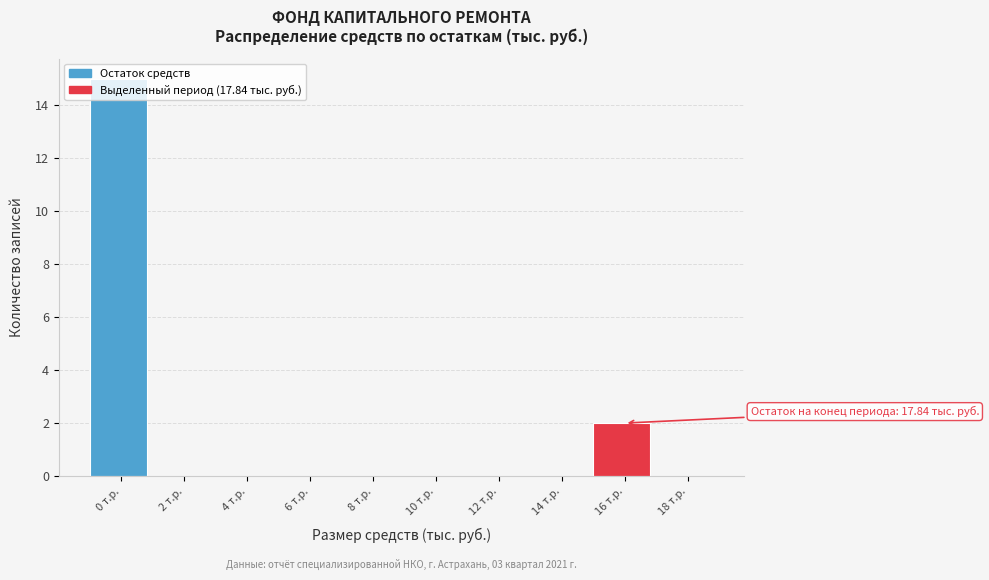

What is the change in value from 2 т.р. to 16 т.р.?

+2